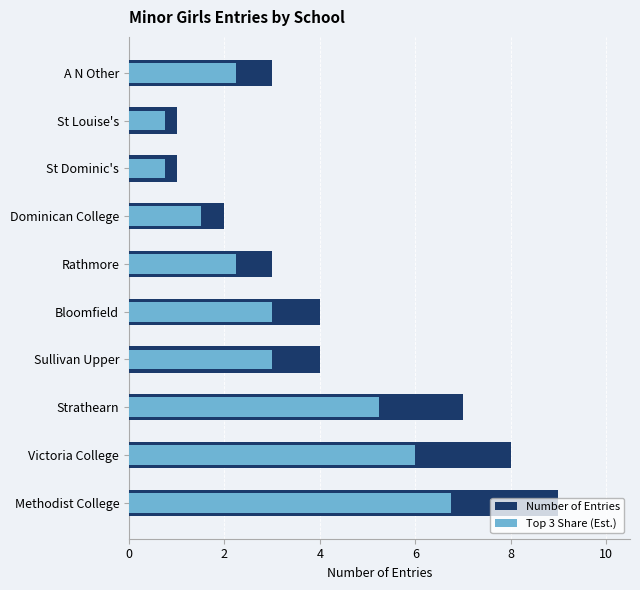

What is the spread (max minus min) of values at Bloomfield?

1.0